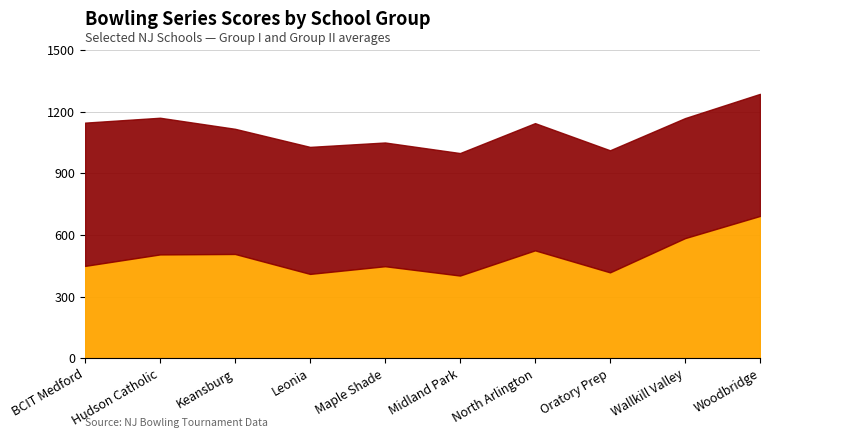

What are all the series names shown in the legend?

Group I Avg Series, Group II Avg Series